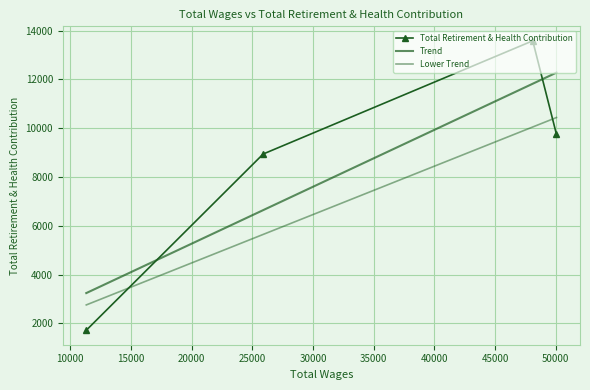

How many values in the Total Retirement & Health Contribution series exceed 9743?

1